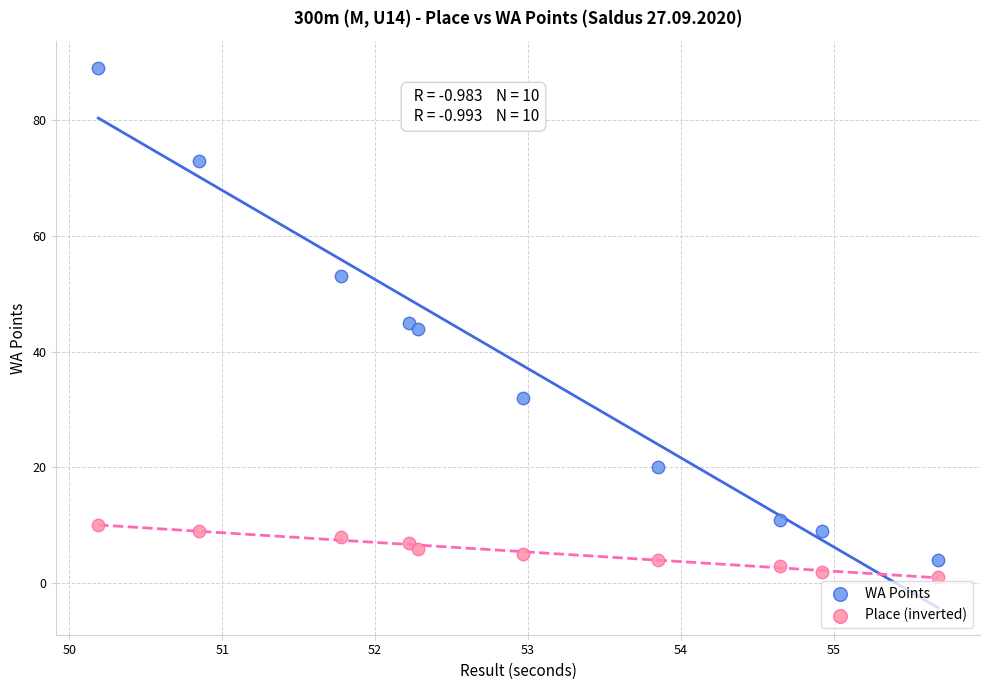

Which series reaches the minimum Y coordinate?

Place (inverted)